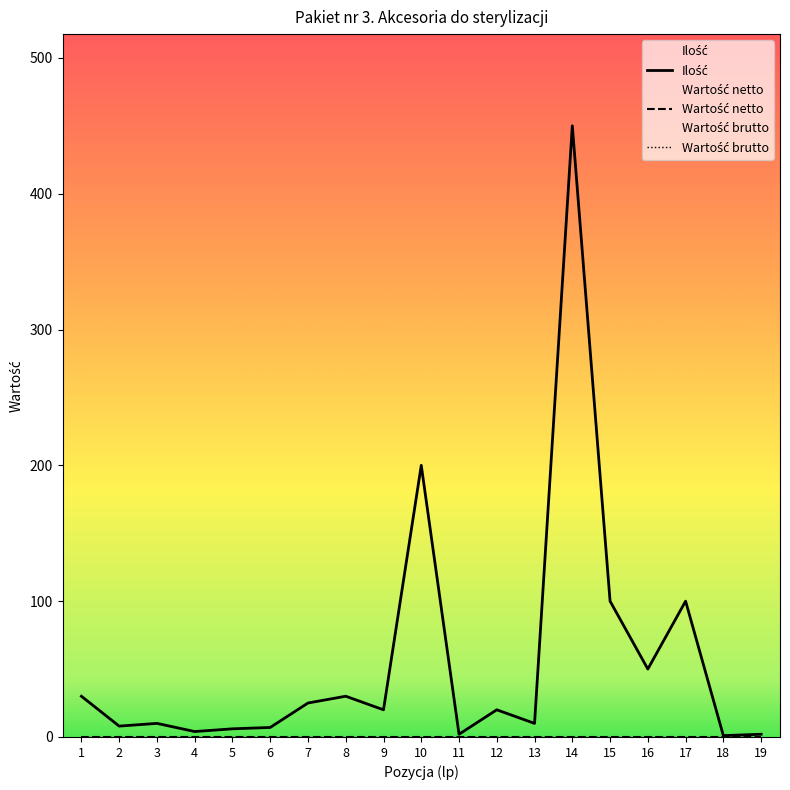

Which series has the largest total across all categories?

Ilość